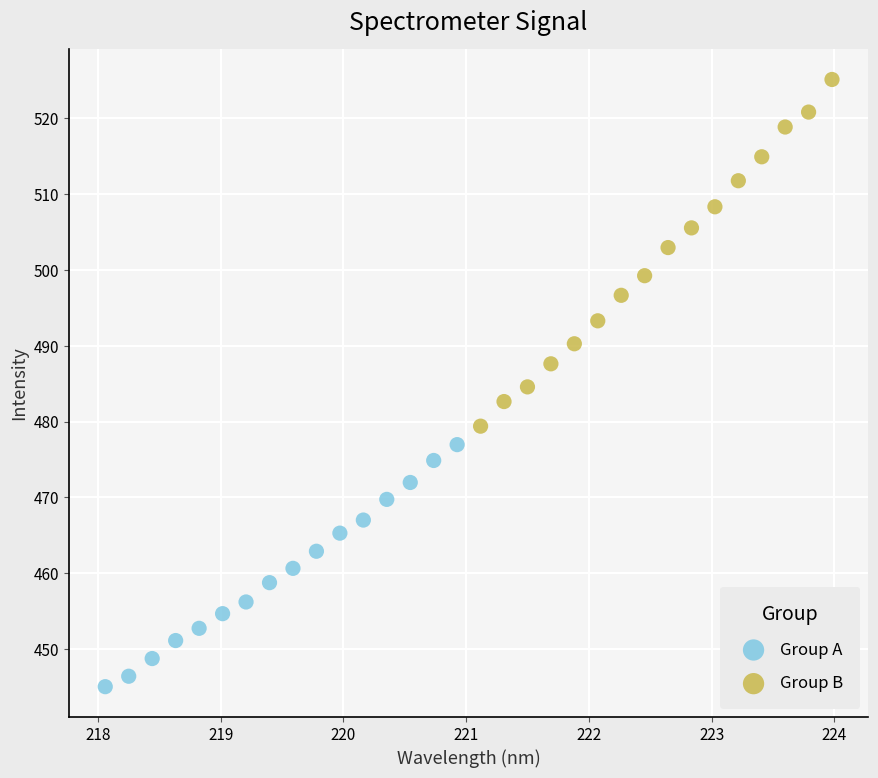

Which series reaches the minimum Y coordinate?

Group A